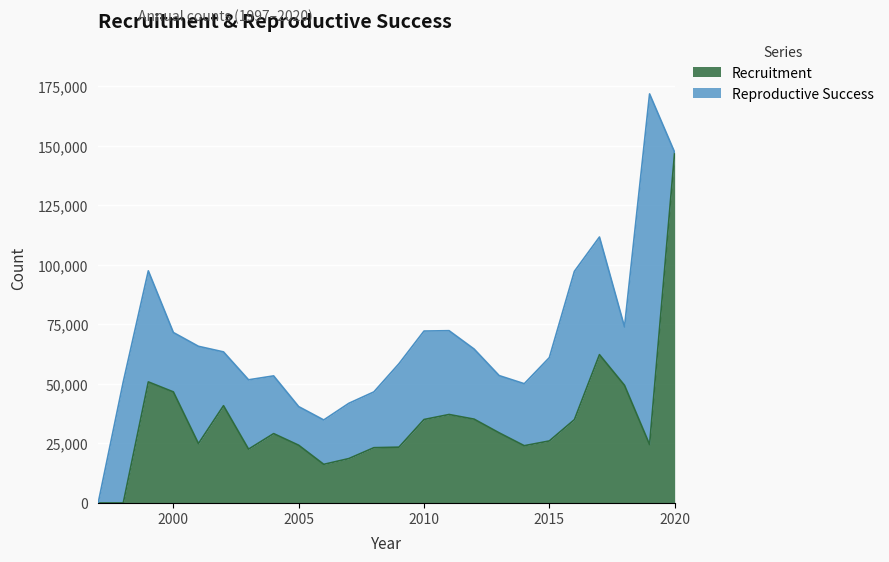

What is the sum of the values at 2013 and 2019?

53952